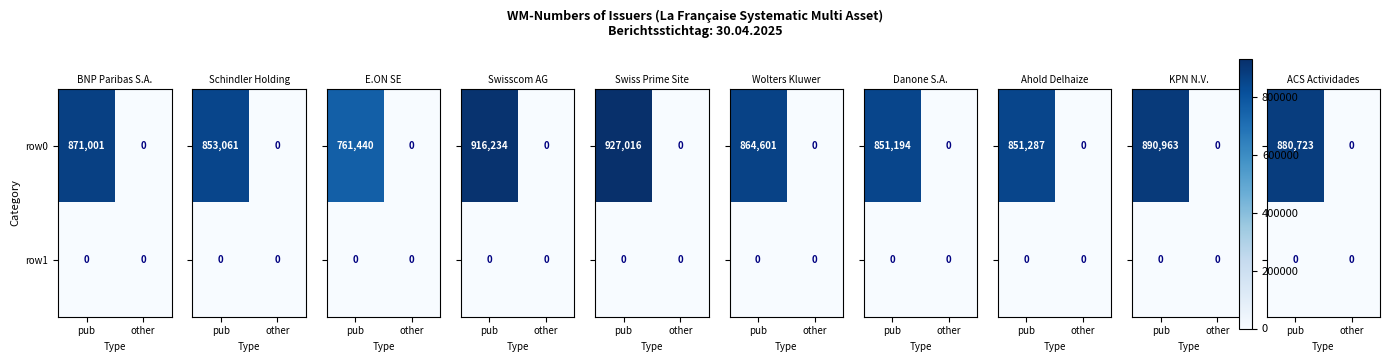

At which category is the sum across all series the highest?

pub